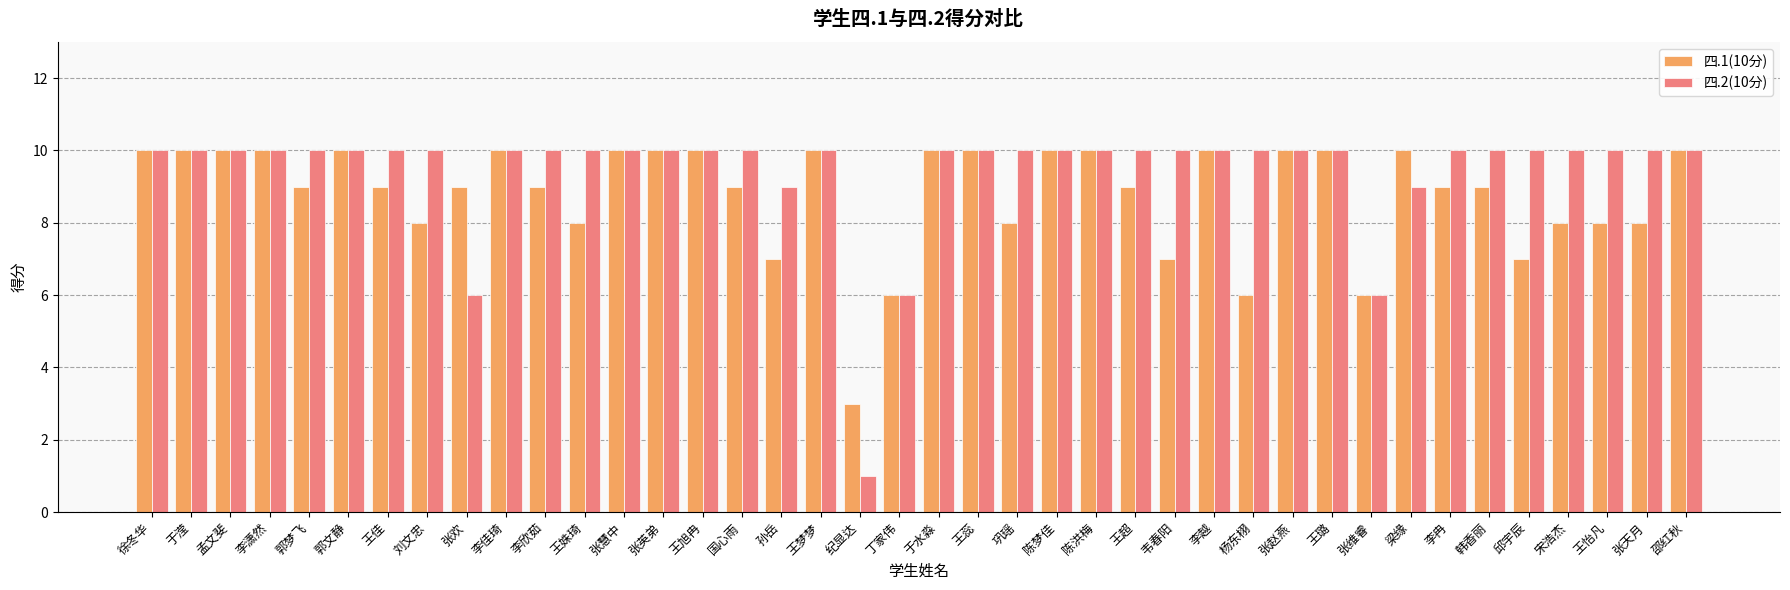

How many categories are shown in the chart?

40